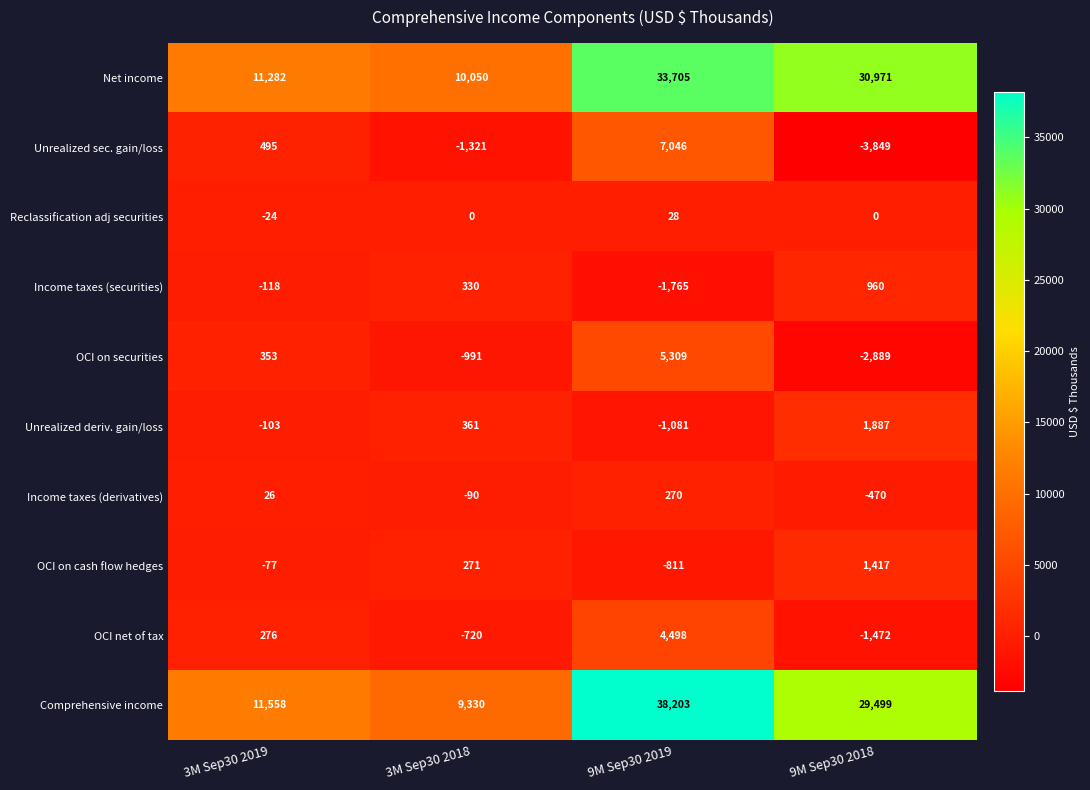

What is the difference between the maximum and second lowest values in the Income taxes (derivatives) series?

360